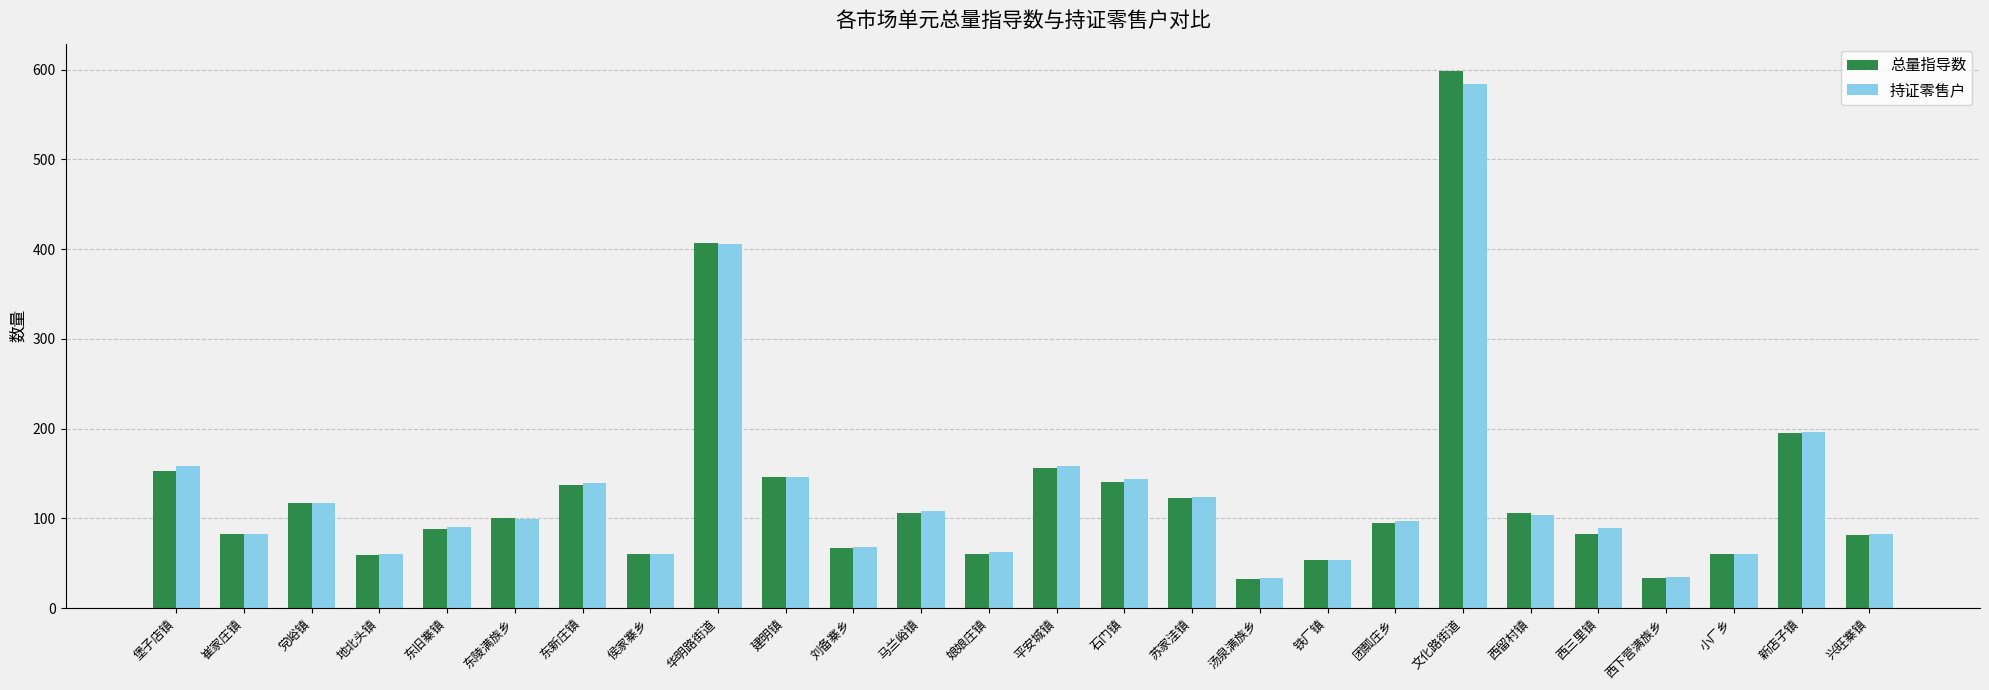

True or false: 持证零售户 has a value of 43 at 刘备寨乡.

False